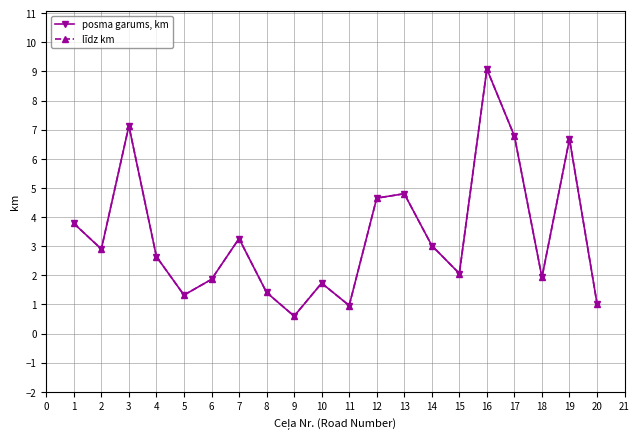

What are all the series names shown in the legend?

posma garums, km, līdz km